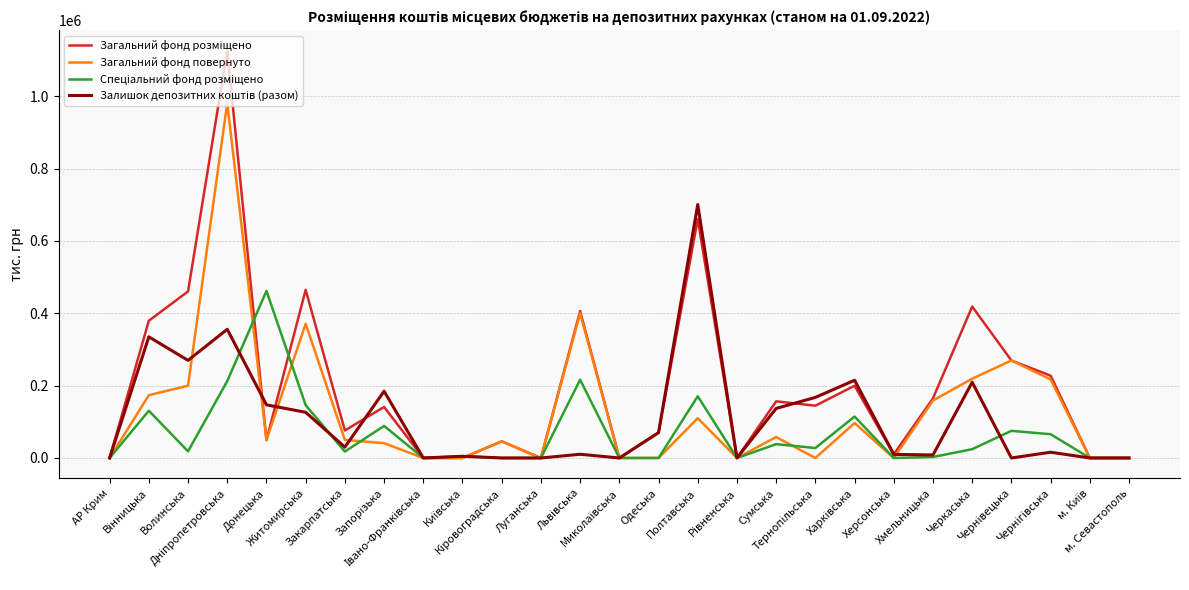

How many lines are shown in the chart?

4